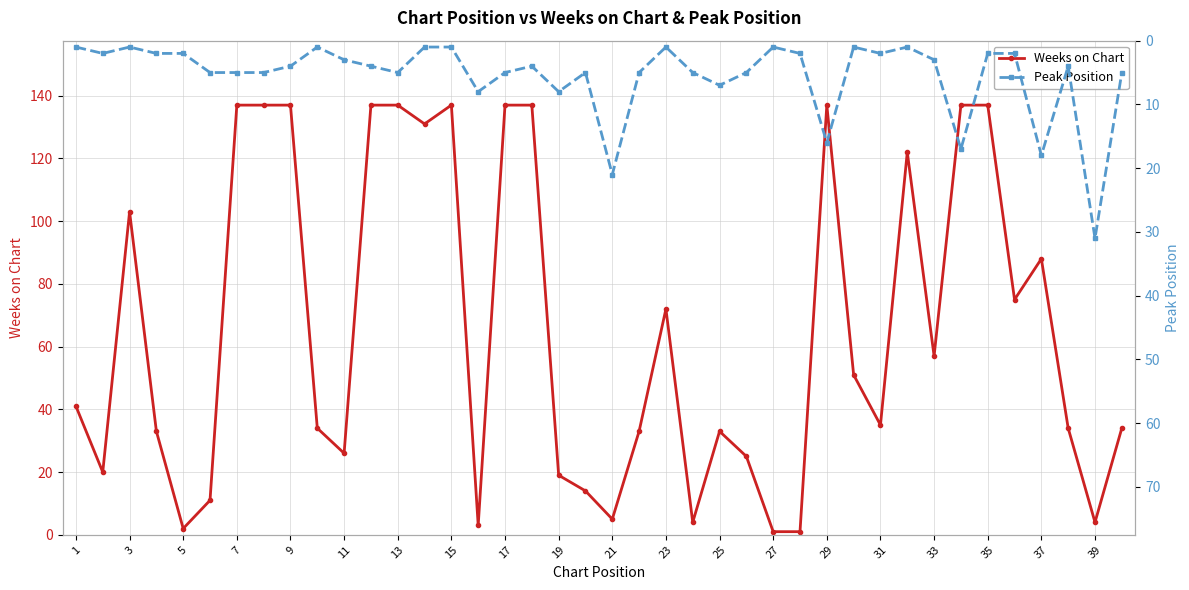

How many intersections are there between Weeks on Chart and Peak Position?

9